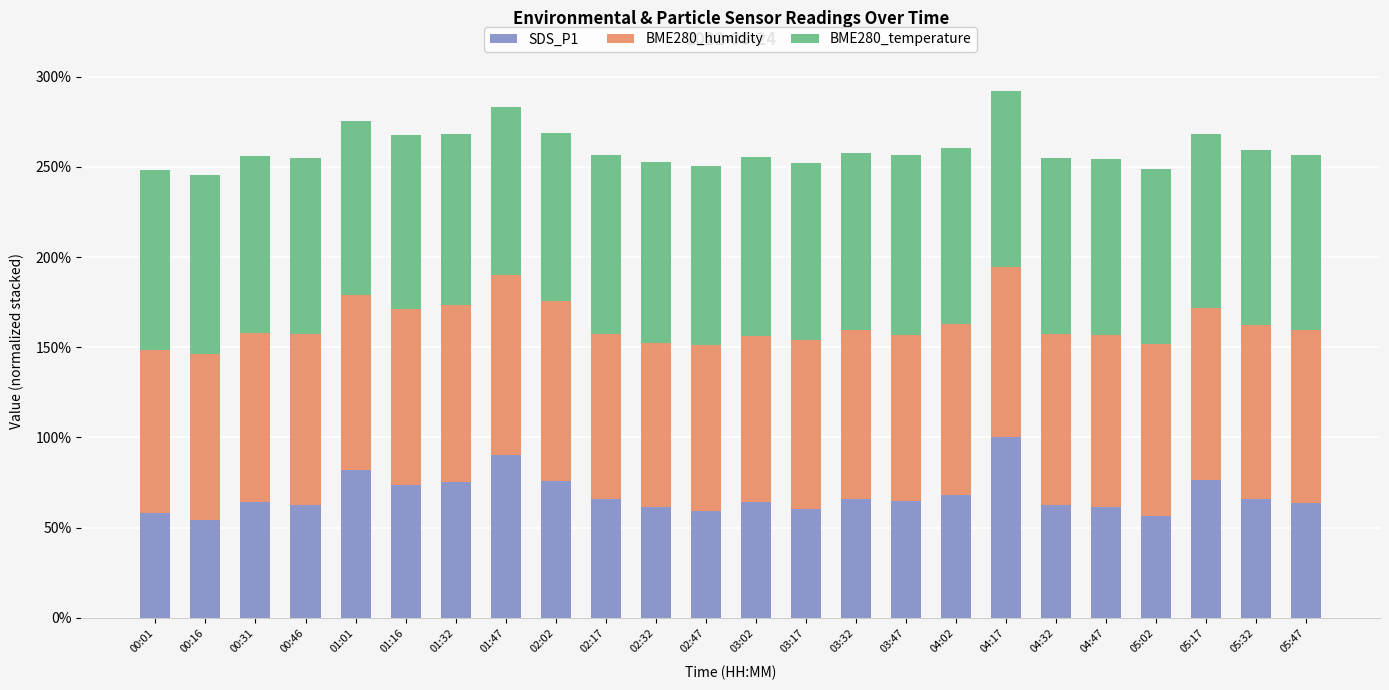

At how many categories does at least one series exceed 0?

24